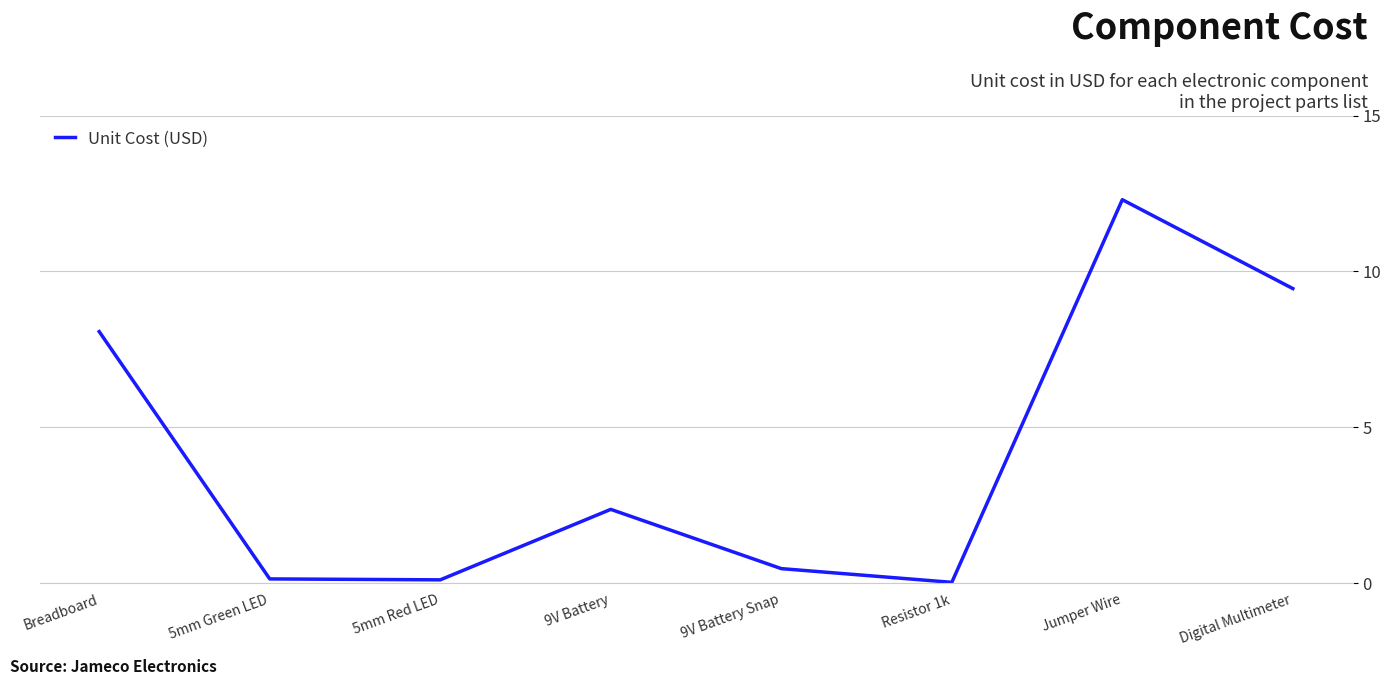

What position from the right is 9V Battery?

5